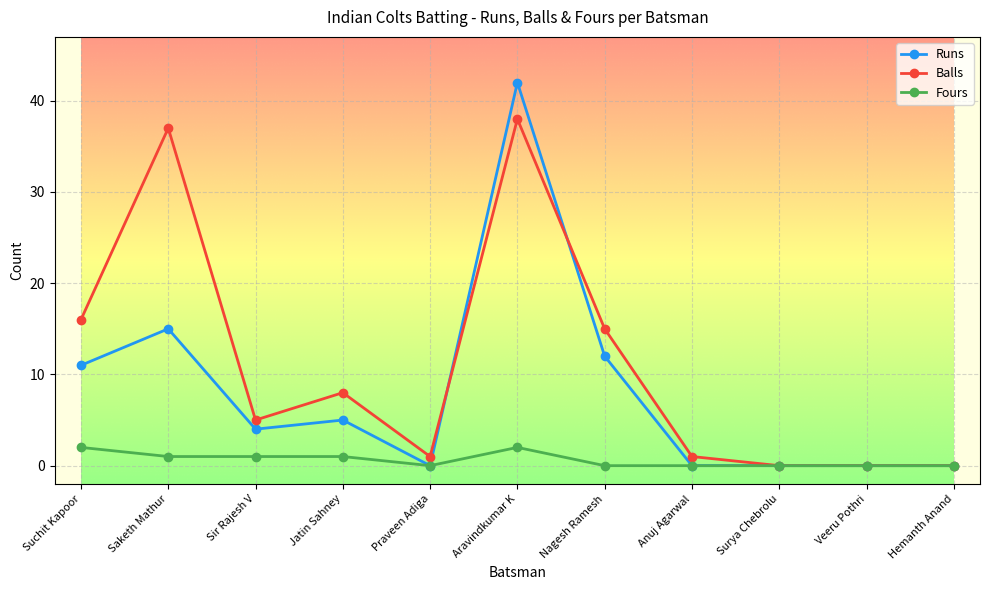

Rank the series at Nagesh Ramesh from highest to lowest value.

Balls, Runs, Fours